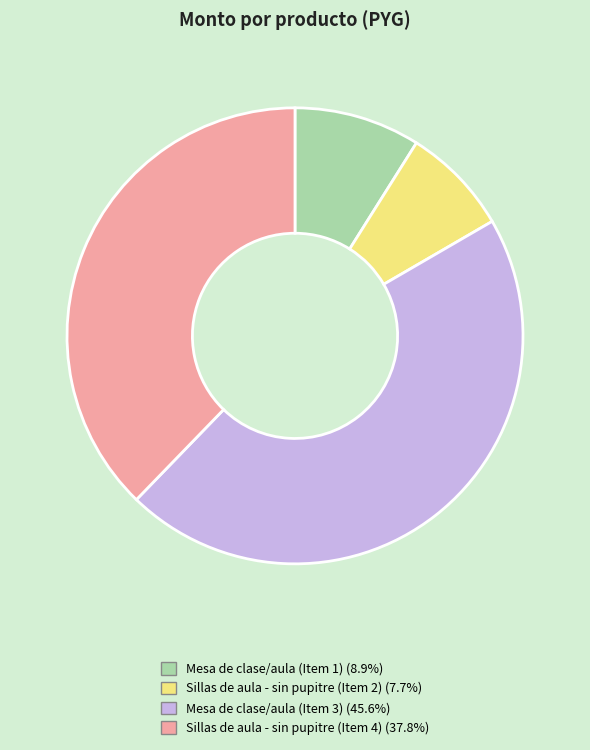

Count the number of slices in the pie.

4